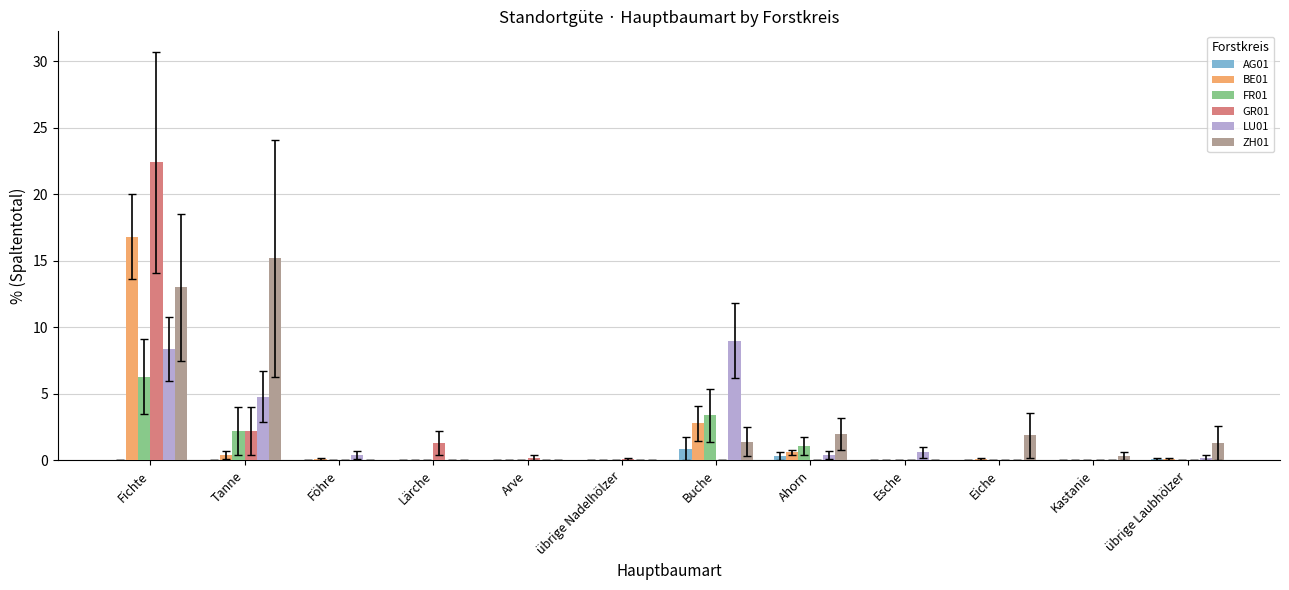

True or false: FR01 has a value of 3.4 at Buche.

True